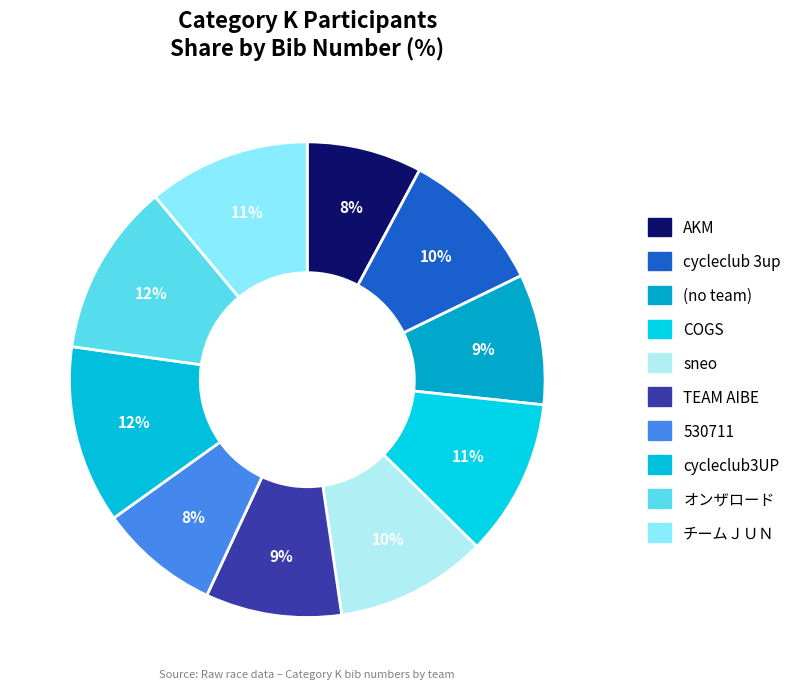

What is the smallest slice in the pie chart?

AKM